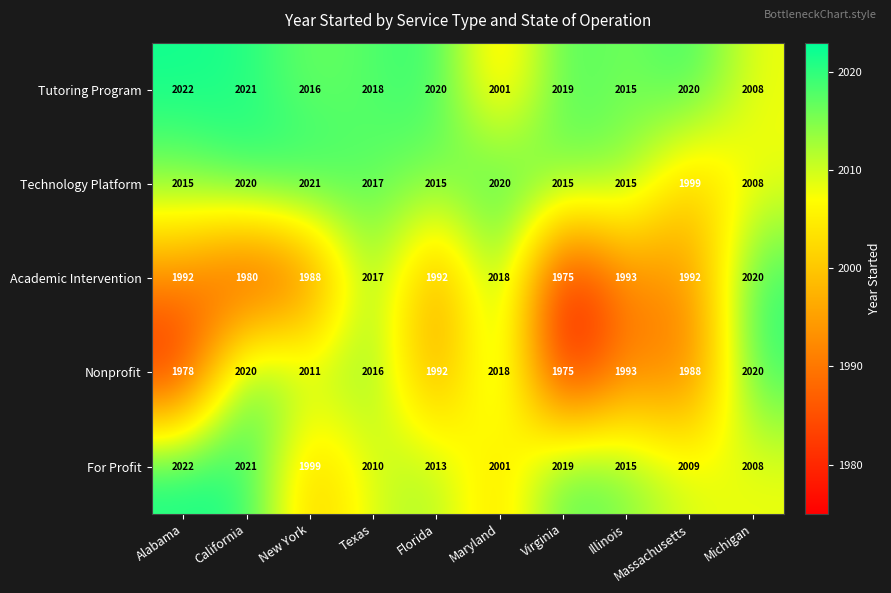

Which category has the lowest value across all series?

Virginia